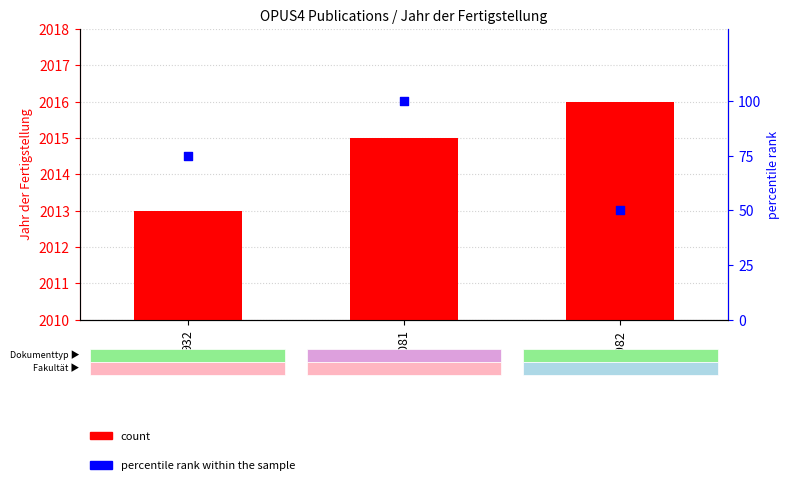

Is the value of count at 2081 greater than the value of percentile rank within the sample at 932?

Yes